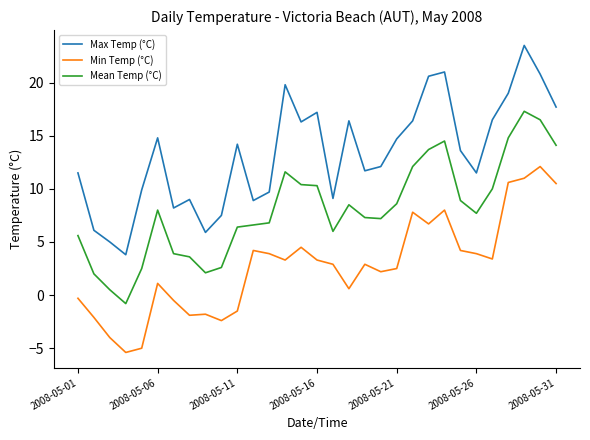

Which series has the largest total across all categories?

Max Temp (°C)